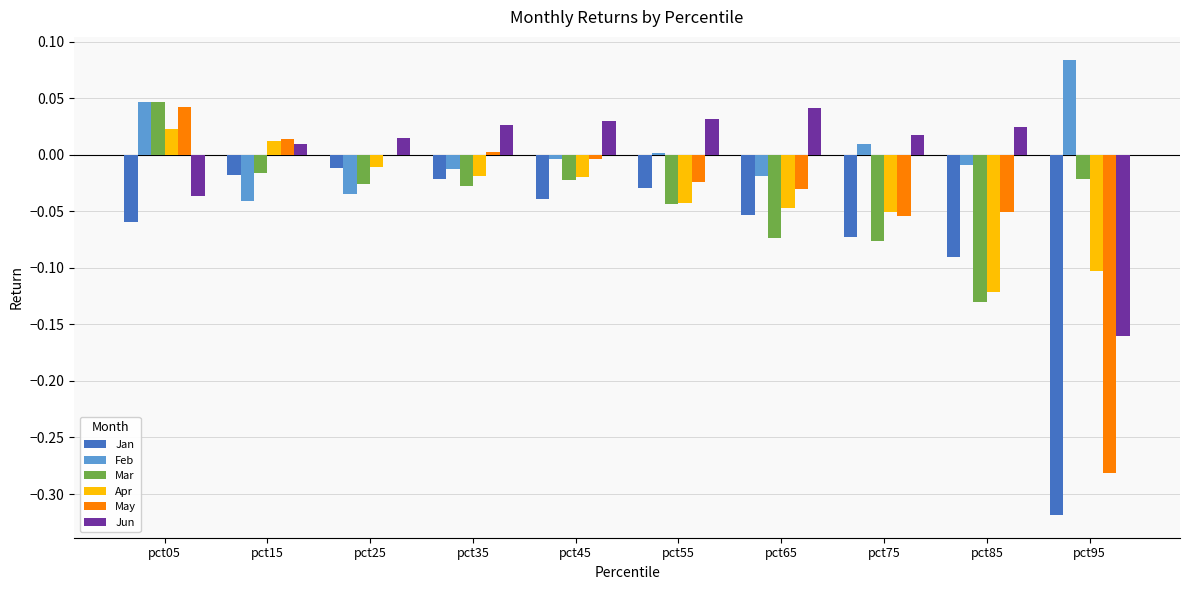

What is the sum of all Mar values?

-0.4